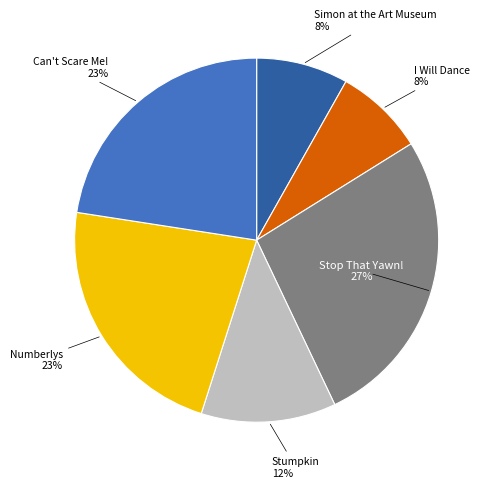

To the nearest percent, what is the average slice percentage?

17%